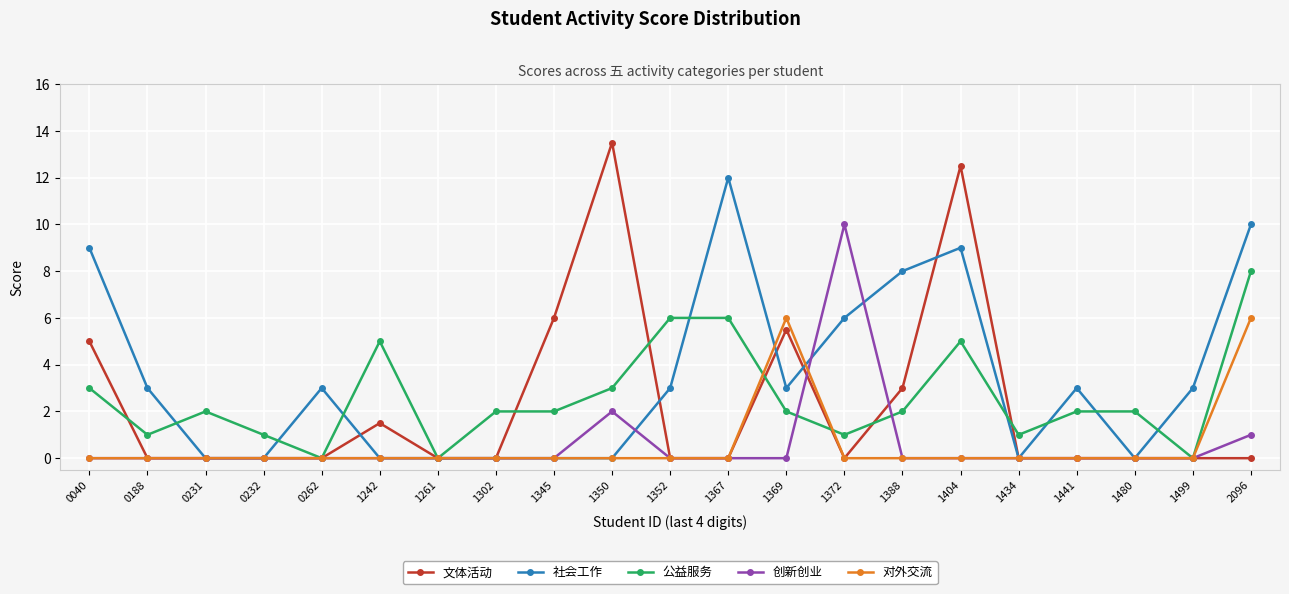

How many data points in 社会工作 are less than 3?

9